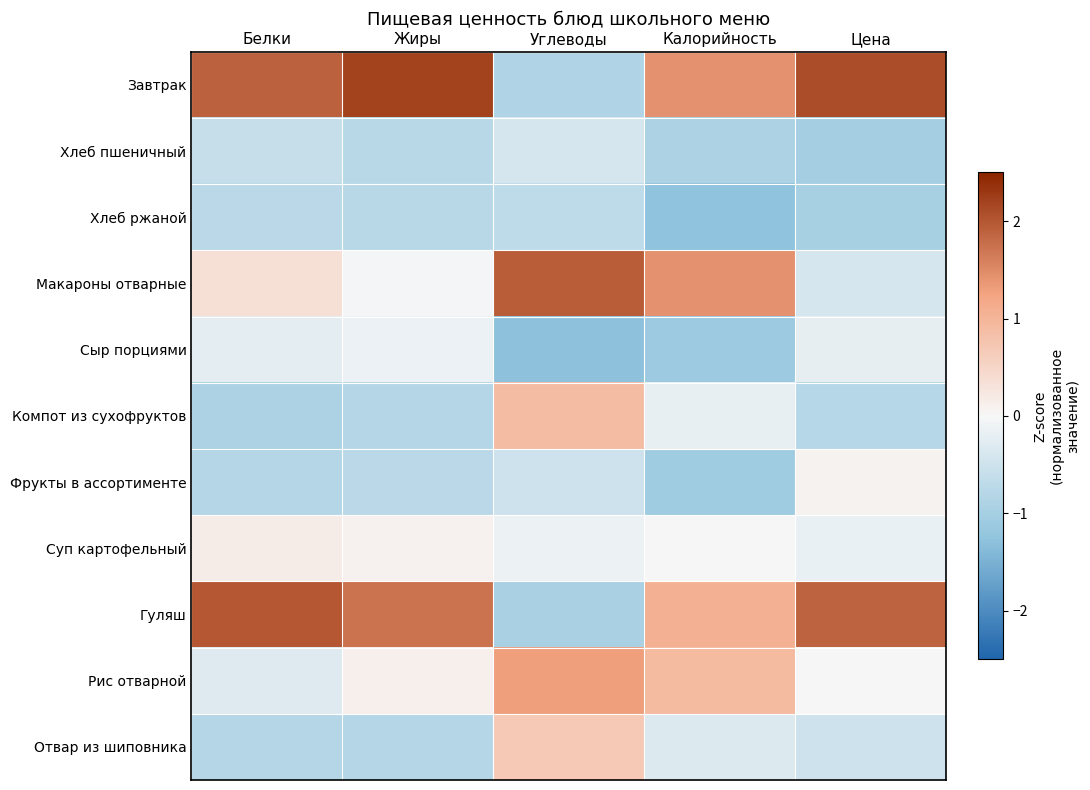

Reading left to right, transcribe all the data shown in this chart.

Завтрак: Белки=1.9	Жиры=2.2	Углеводы=-0.9	Калорийность=1.4	Цена=2.1
Хлеб пшеничный: Белки=-0.6	Жиры=-0.8	Углеводы=-0.4	Калорийность=-0.9	Цена=-1.0
Хлеб ржаной: Белки=-0.7	Жиры=-0.8	Углеводы=-0.7	Калорийность=-1.3	Цена=-1.0
Макароны отварные: Белки=0.4	Жиры=-0.1	Углеводы=1.9	Калорийность=1.4	Цена=-0.4
Сыр порциями: Белки=-0.2	Жиры=-0.2	Углеводы=-1.3	Калорийность=-1.1	Цена=-0.2
Компот из сухофруктов: Белки=-0.9	Жиры=-0.8	Углеводы=0.9	Калорийность=-0.2	Цена=-0.8
Фрукты в ассортименте: Белки=-0.8	Жиры=-0.8	Углеводы=-0.5	Калорийность=-1.1	Цена=0.1
Суп картофельный: Белки=0.2	Жиры=0.1	Углеводы=-0.1	Калорийность=-0.0	Цена=-0.2
Гуляш: Белки=2.0	Жиры=1.7	Углеводы=-1.0	Калорийность=1.1	Цена=1.9
Рис отварной: Белки=-0.3	Жиры=0.1	Углеводы=1.3	Калорийность=0.9	Цена=-0.0
Отвар из шиповника: Белки=-0.8	Жиры=-0.8	Углеводы=0.7	Калорийность=-0.3	Цена=-0.5